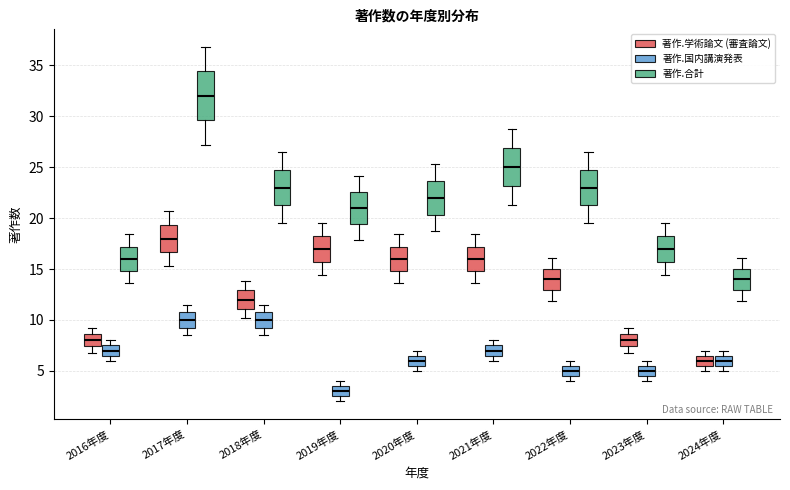

Where is the lower edge of the box for 2020年度 (著作.合計) on the y-axis? The values are not printed on the chart, so give them approximately, as read against the axis.

20.5